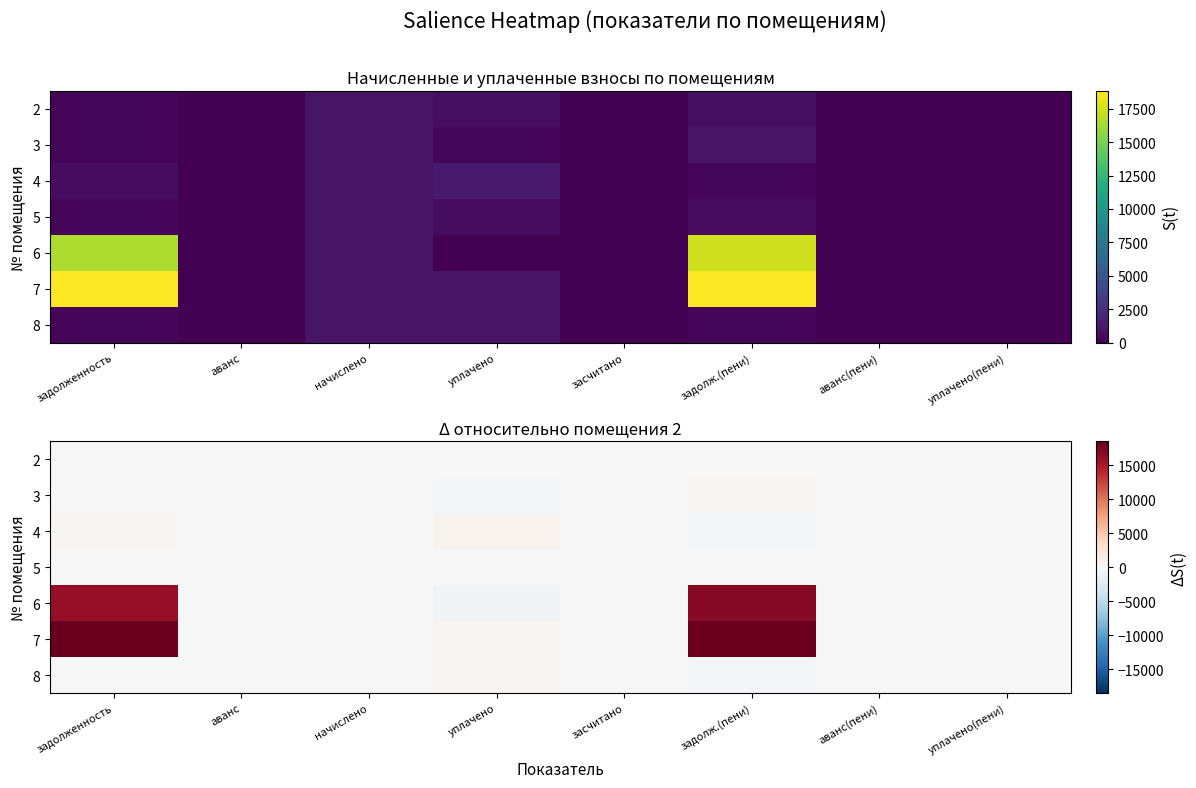

At how many categories does at least one series exceed 15418?

2